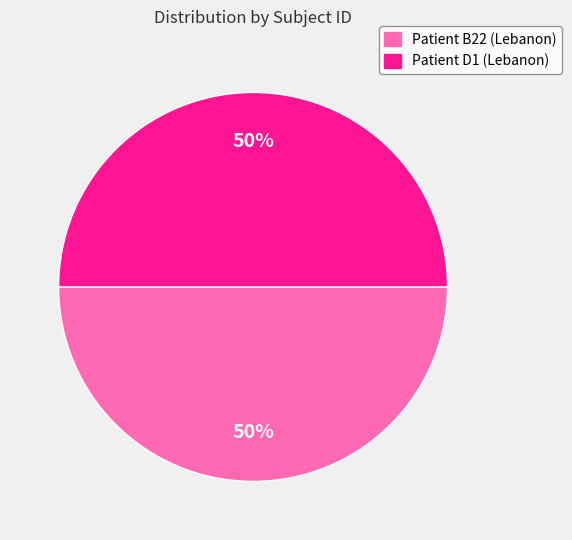

To the nearest percent, what portion does Patient D1 (Lebanon) represent?

50%